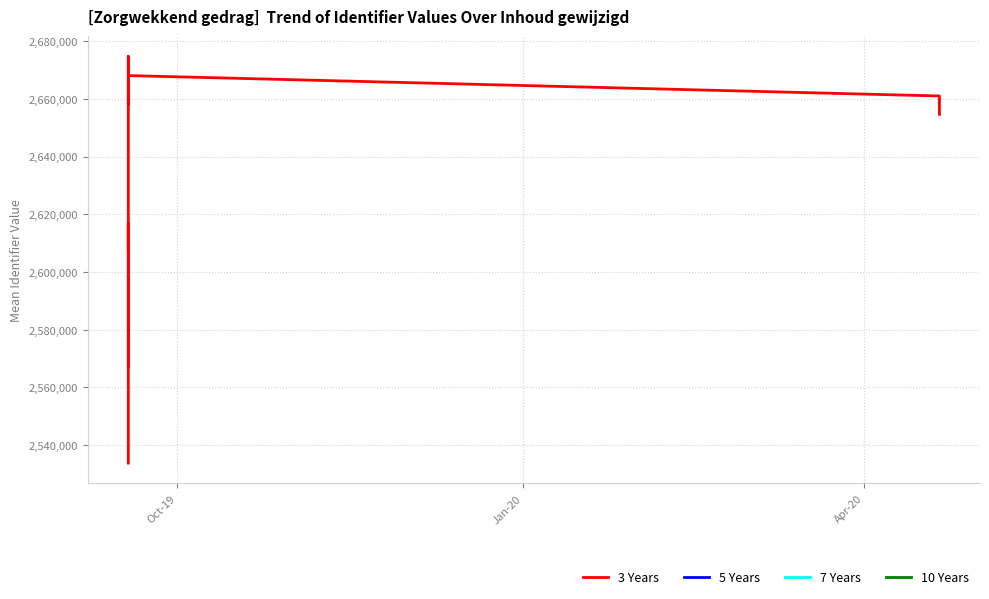

What is the difference between the maximum and minimum values?

140961.7